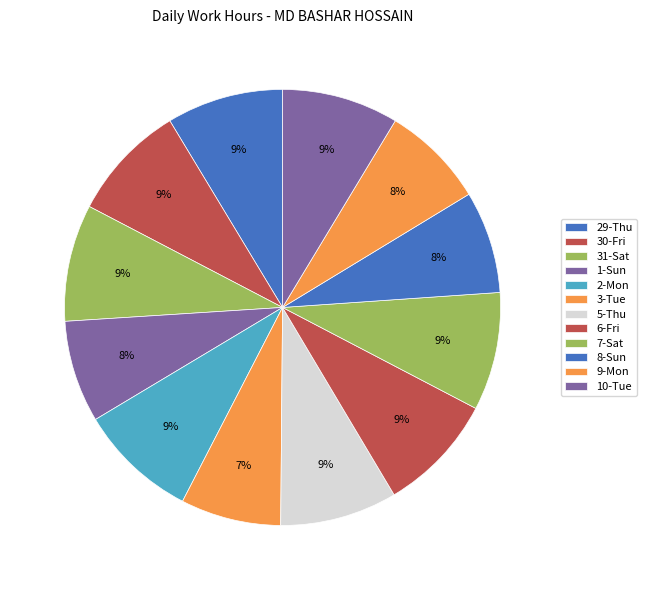

To the nearest percent, what percentage of the pie is 9-Mon?

8%